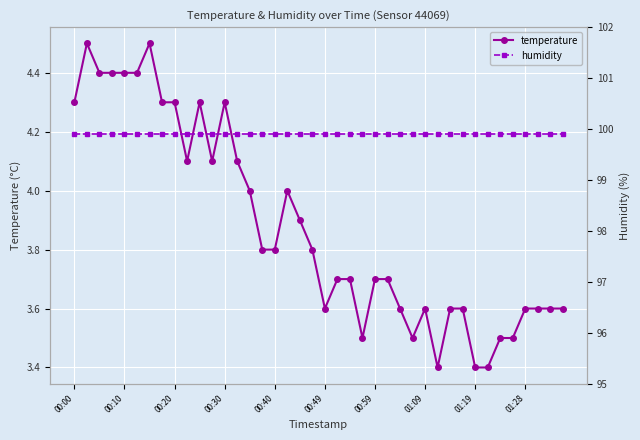

True or false: temperature has more than 1 points higher than both neighbors.

True